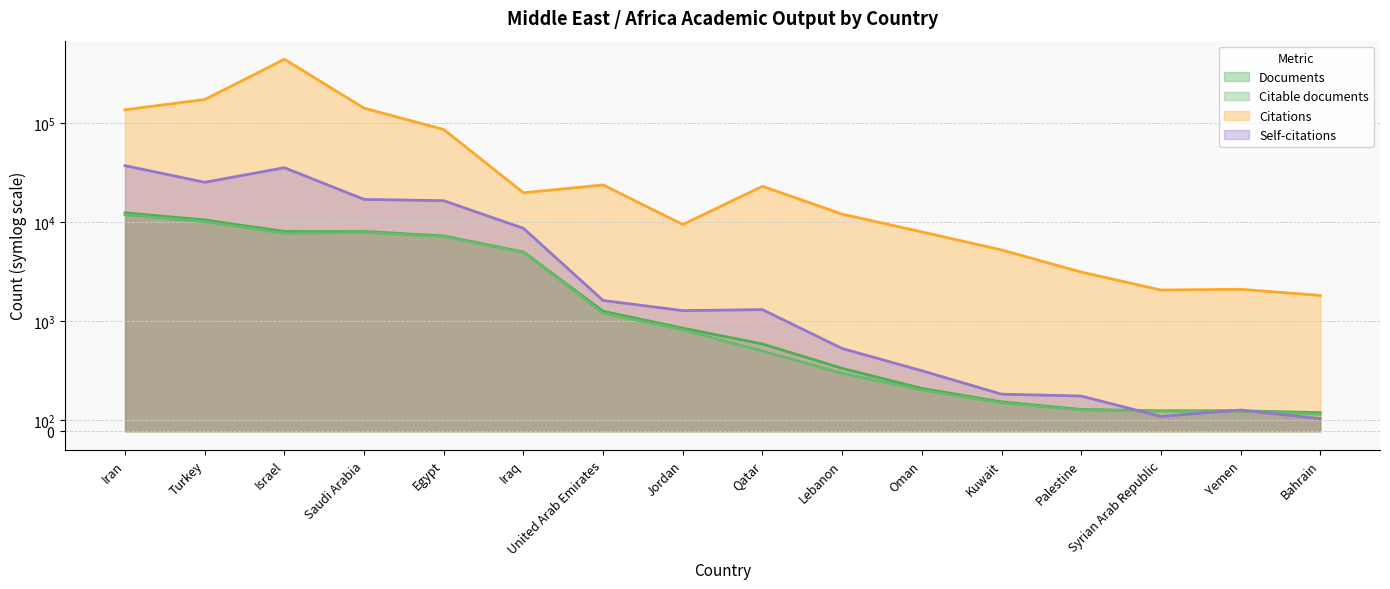

What is the maximum value for Citations?

441684